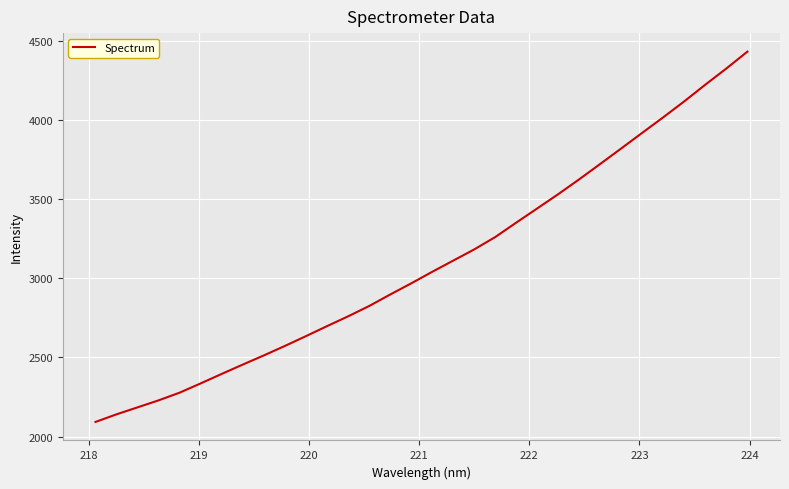

Is this an area chart (filled region under the line)?

No